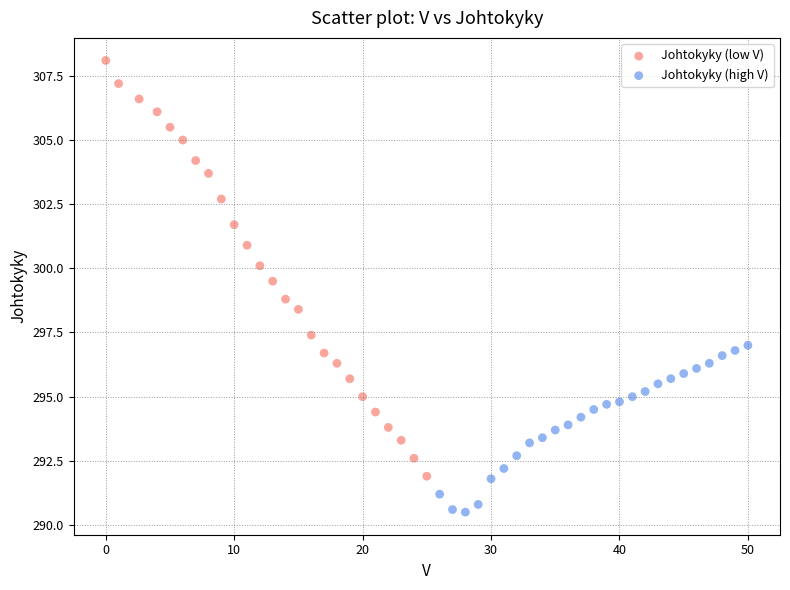

Which series has the widest spread of Y values?

Johtokyky (low V)